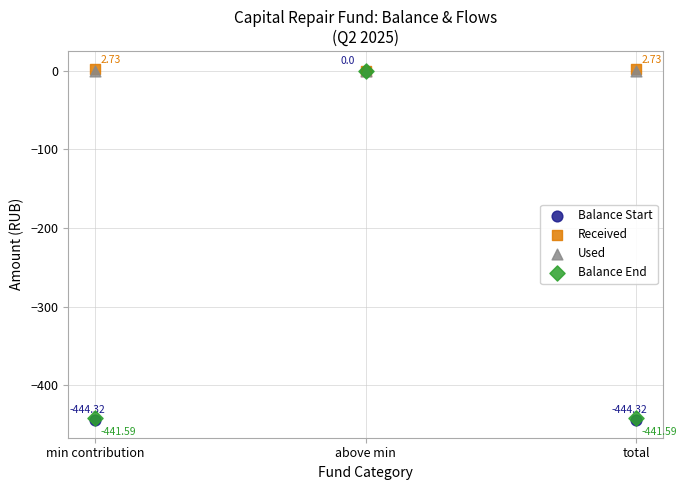

What are all the series names shown in the legend?

Balance Start, Received, Used, Balance End